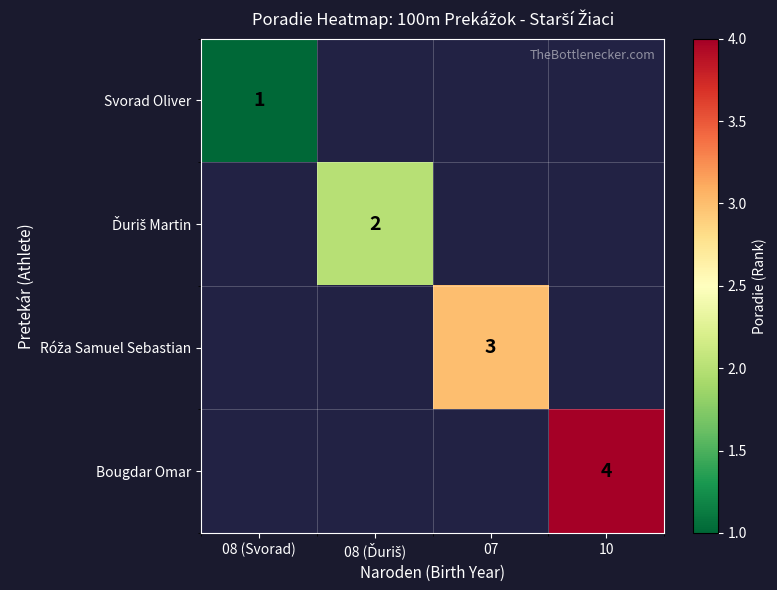

Which label corresponds to the largest value in the chart?

10